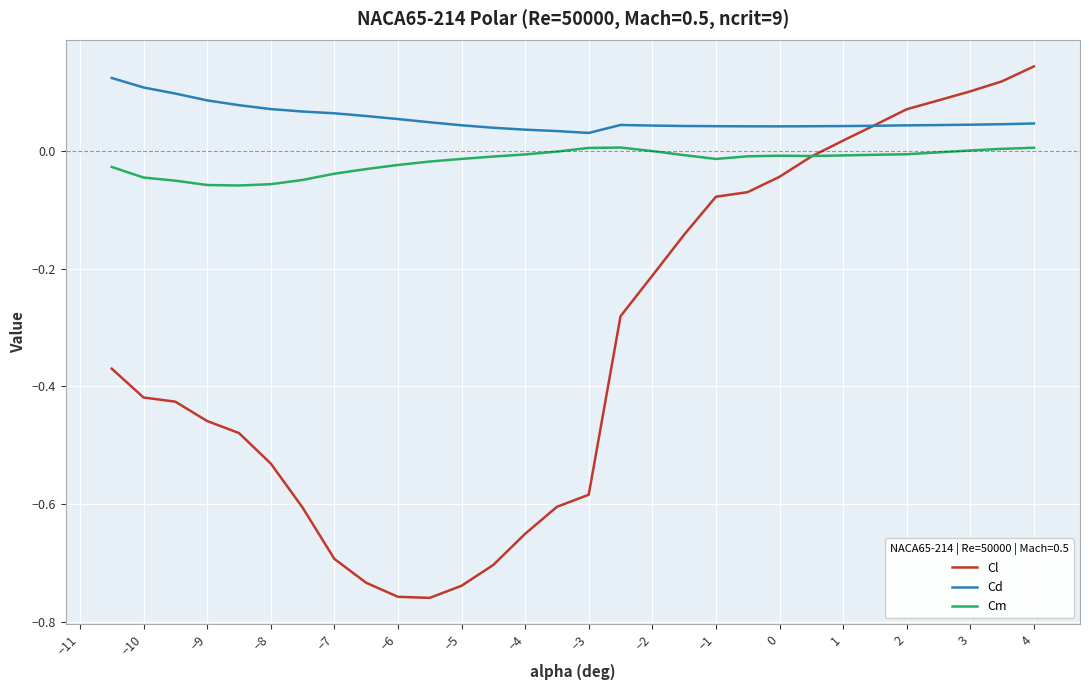

Which series has the largest range (max minus min)?

Cl